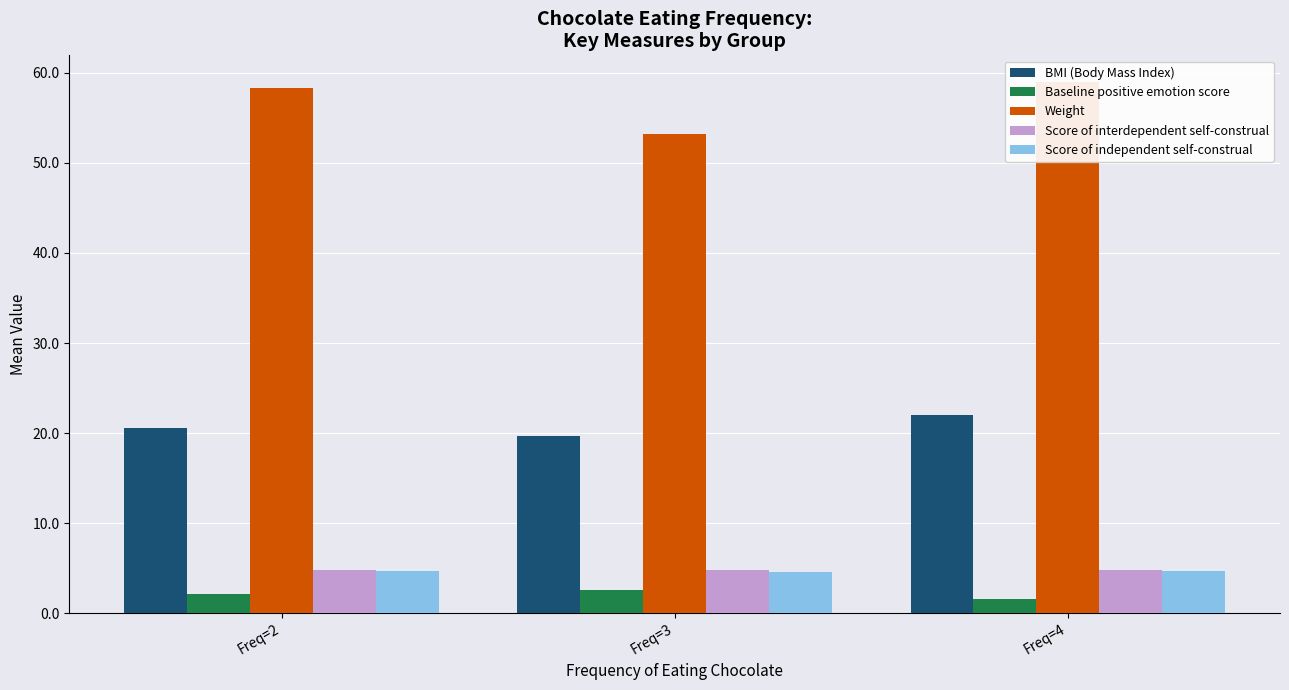

Between Freq=3 and Freq=4, which is larger?

Freq=4